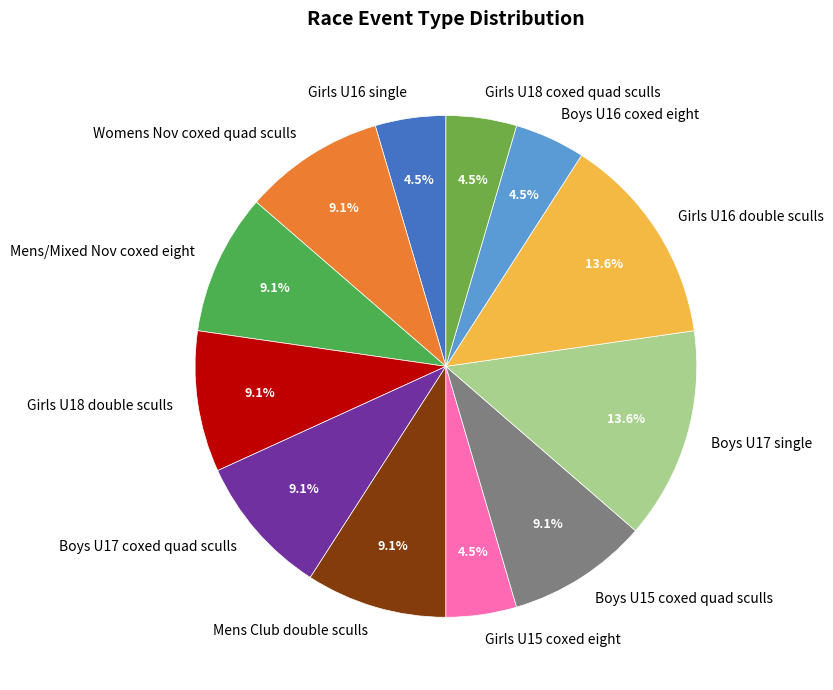

Which has a higher value, Girls U18 coxed quad sculls or Mens/Mixed Nov coxed eight?

Mens/Mixed Nov coxed eight